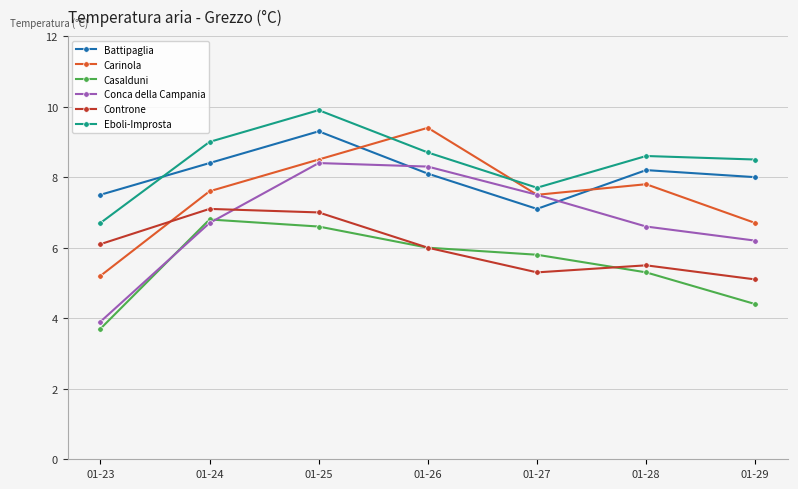

What is the minimum value shown in the chart?

3.7